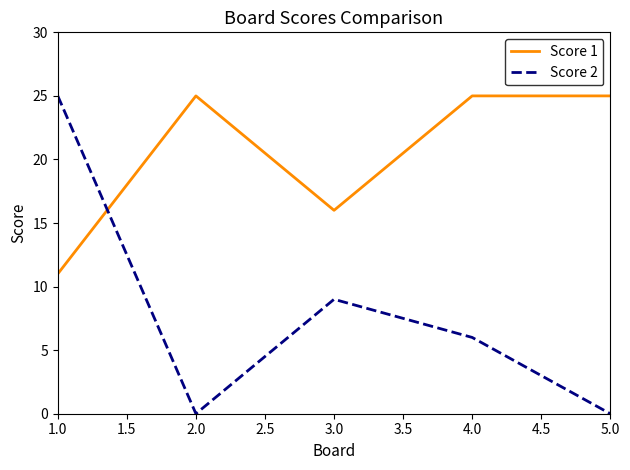

At which label does Score 2 reach its peak?

1.0